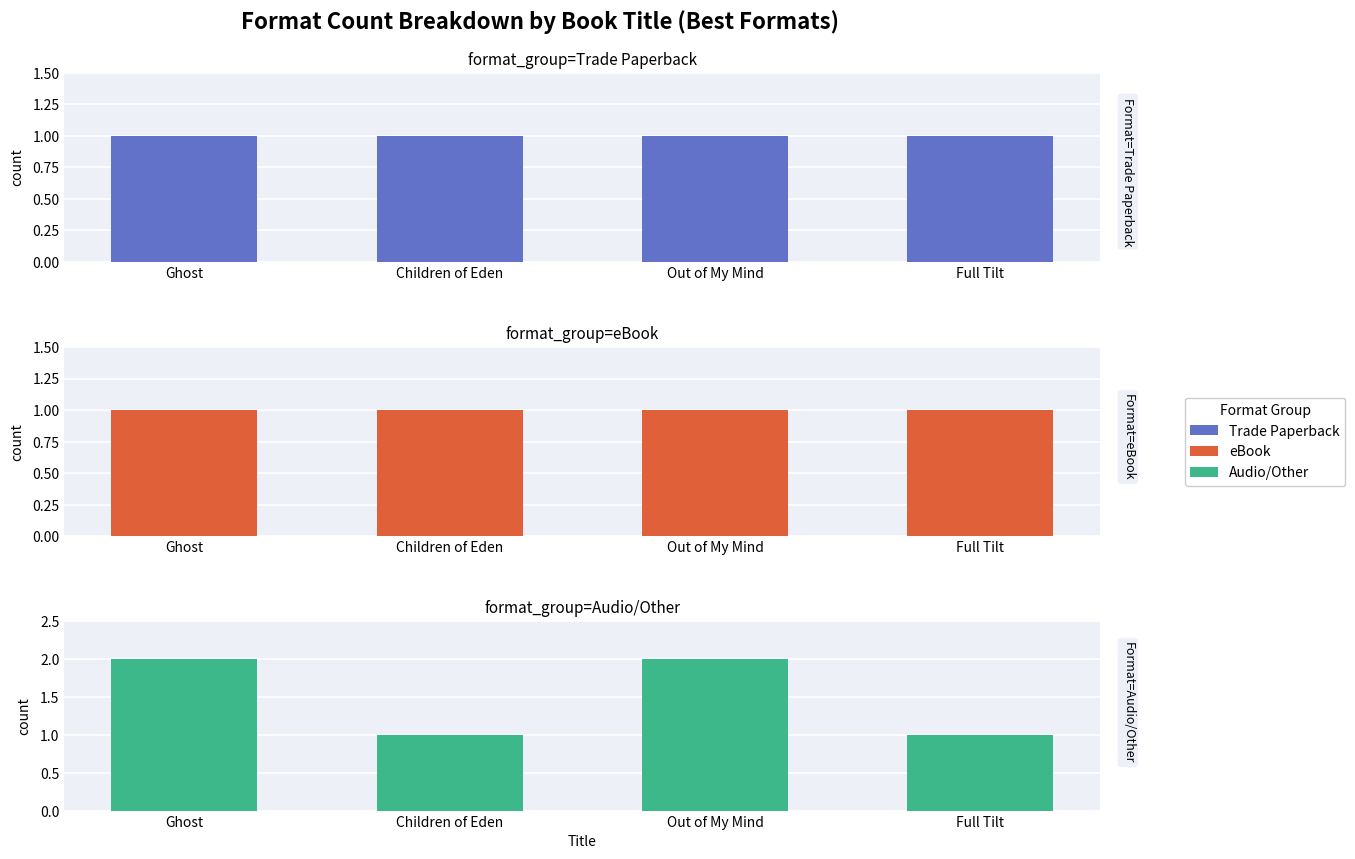

At which category does the chart reach its peak across all series?

Ghost